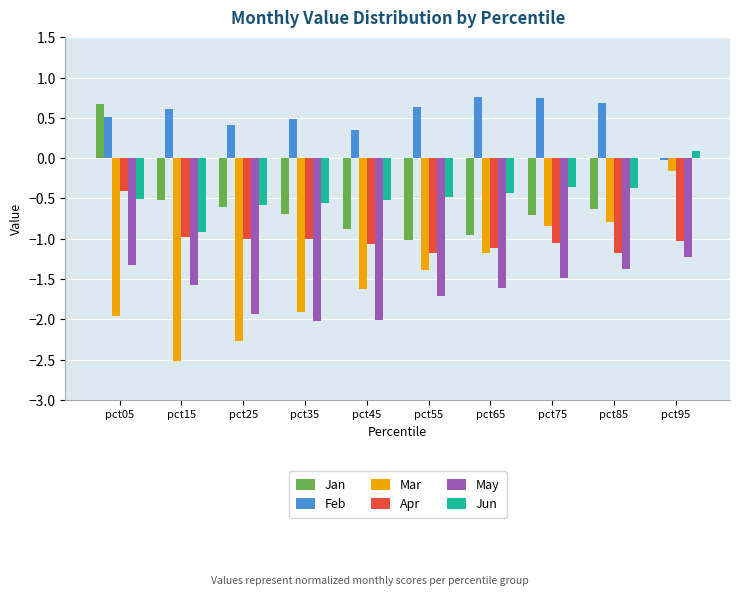

At which category is the sum across all series the highest?

pct95